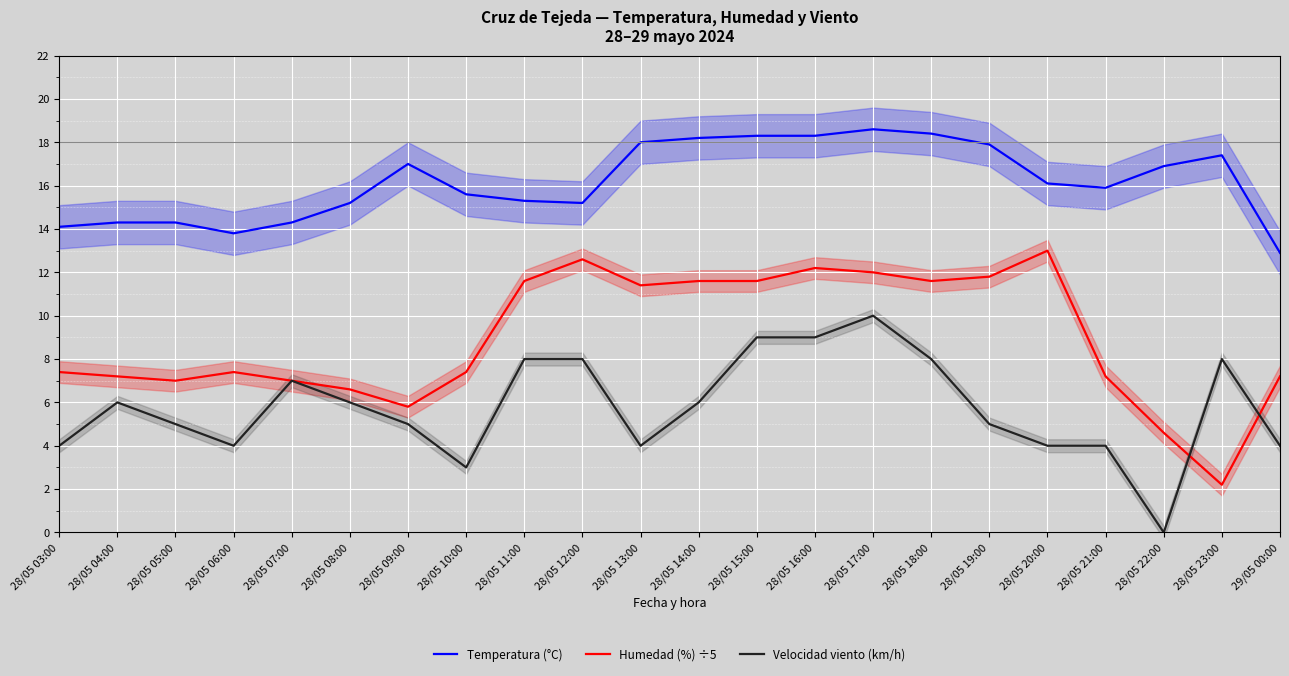

What is the value of the Humedad (%) ÷5 point at the 8th from the left?

7.4